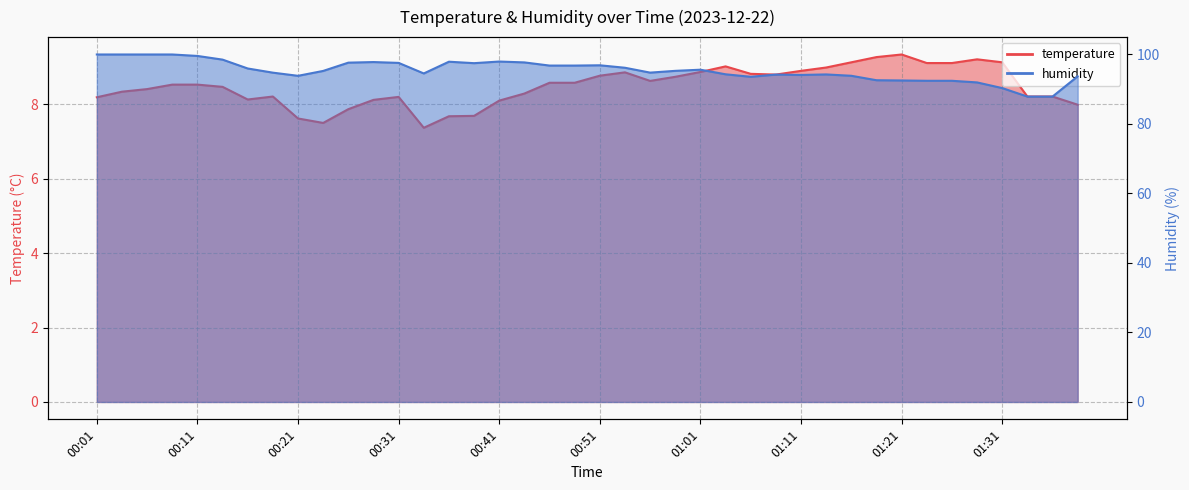

What is the minimum value shown in the chart?

7.4